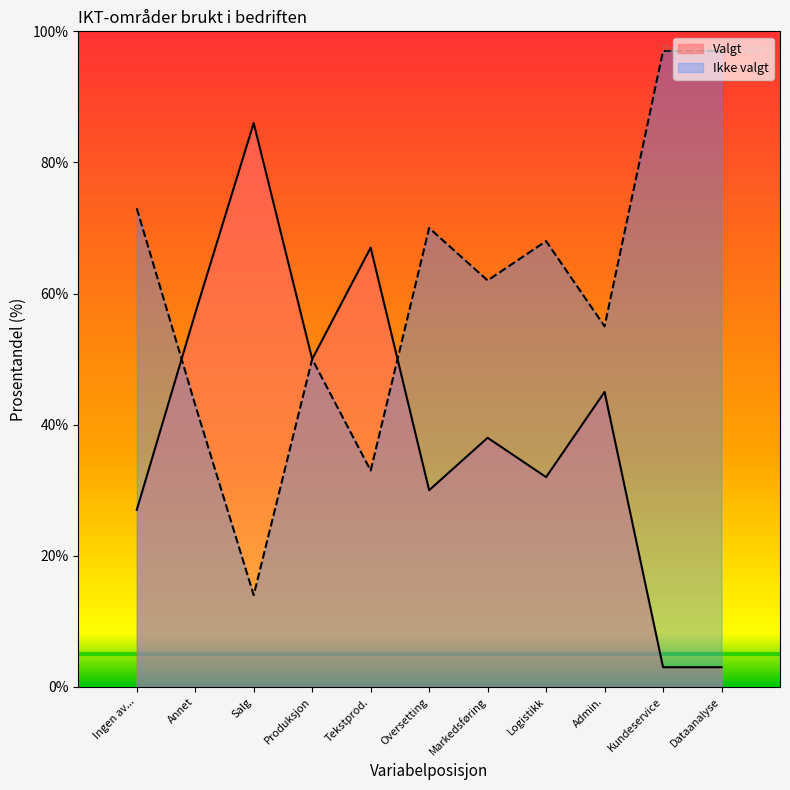

Rank the series by their average value, from lowest to highest.

Valgt, Ikke valgt